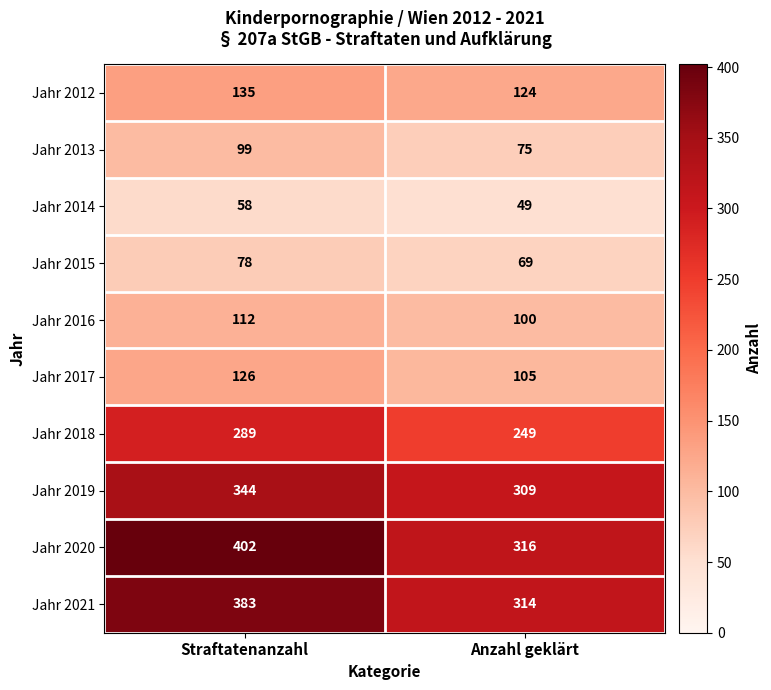

What is the difference between the maximum and minimum values in the Jahr 2017 series?

21